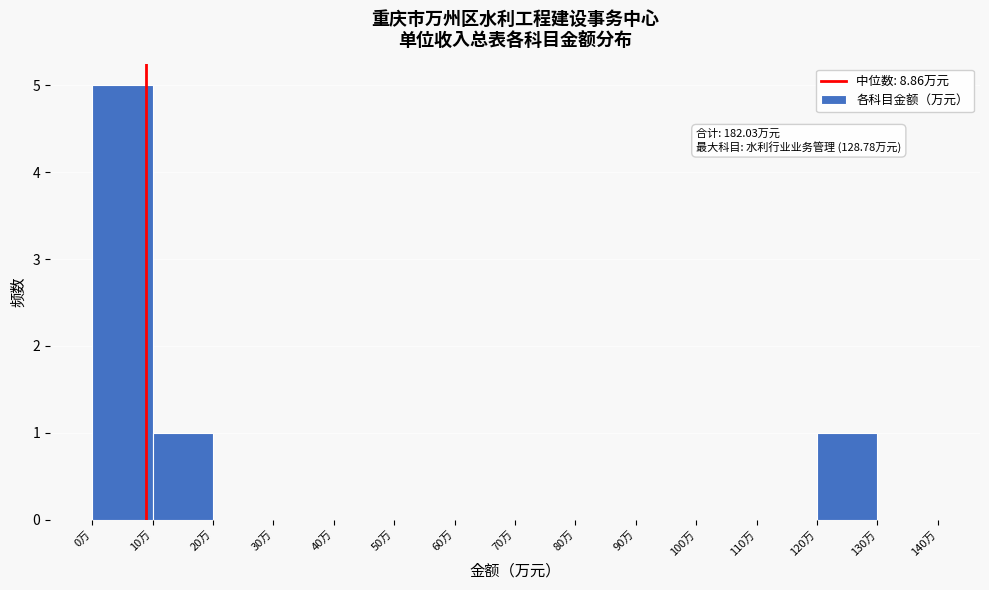

Which range on the x-axis has the tallest bar?

0 to 10